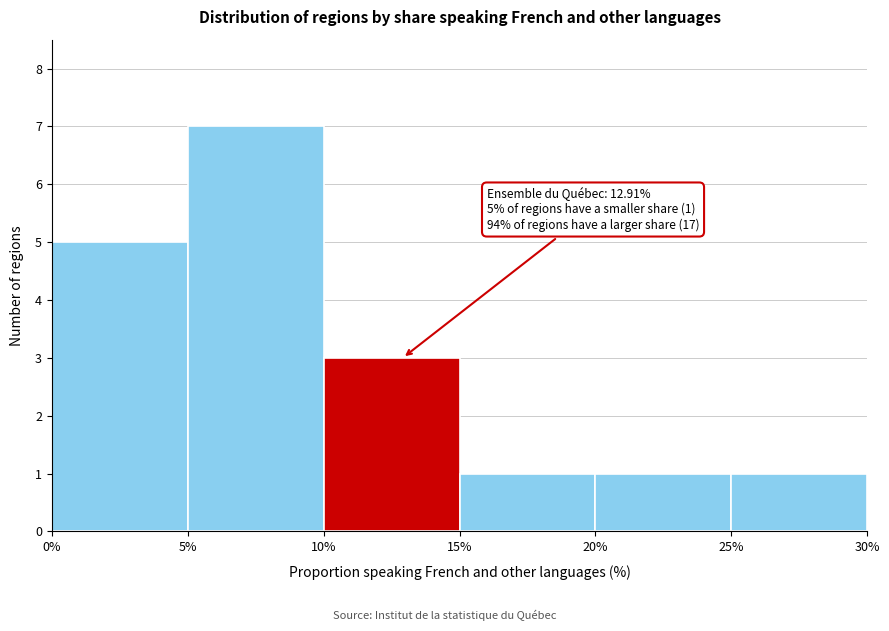

Over which range of the x-axis is the bar tallest?

5% to 10%